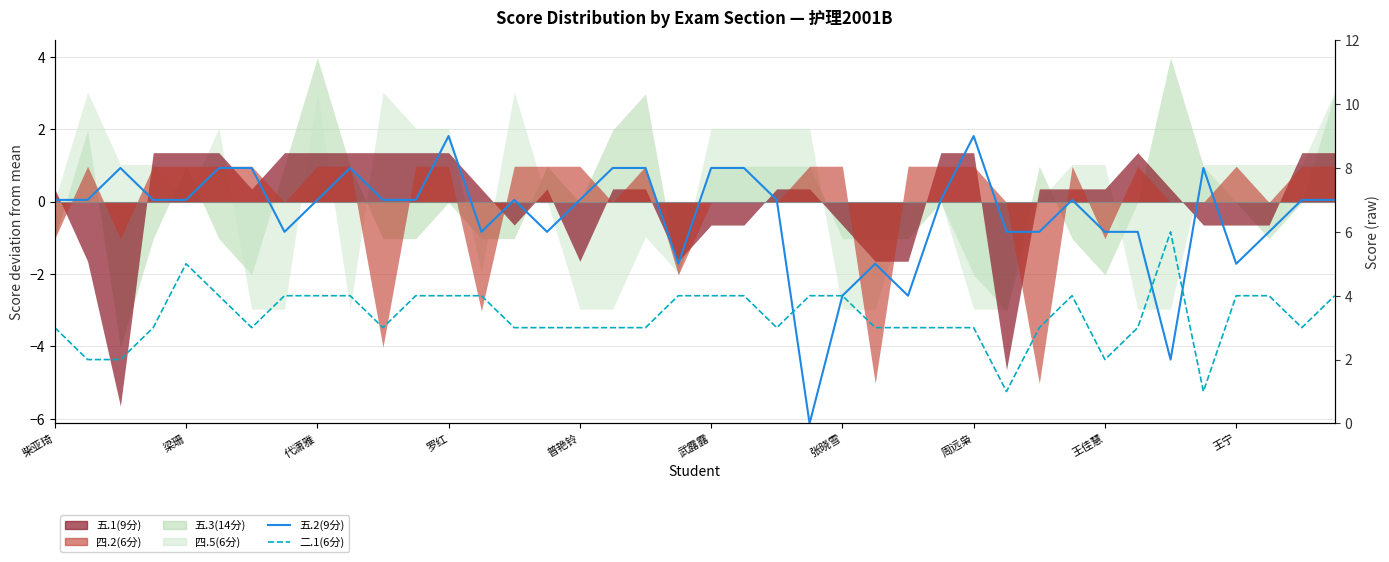

How many values in the 二.1(6分) series exceed 3?

18